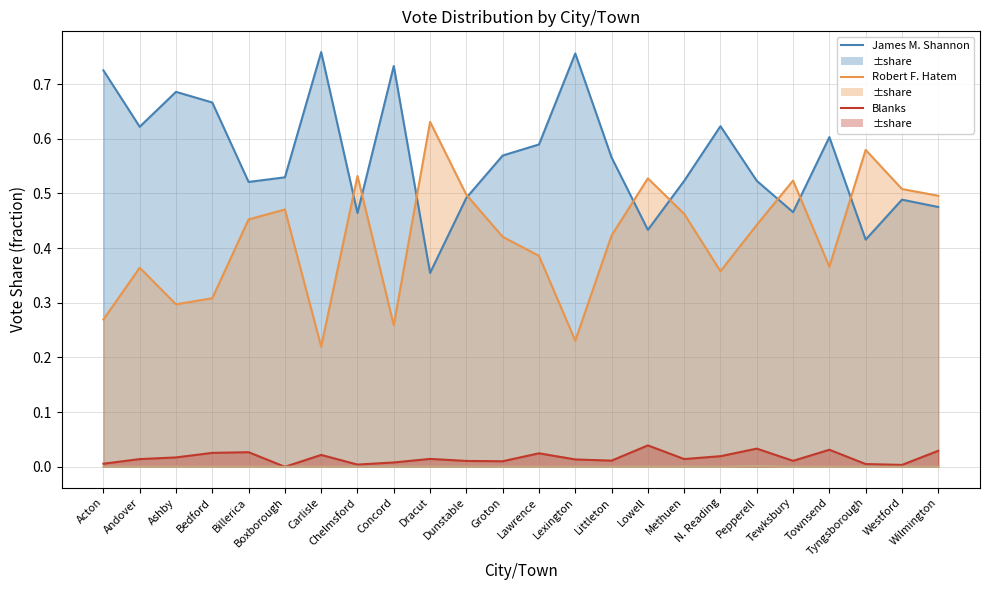

What is the sum of all Shannon line values?

13.6